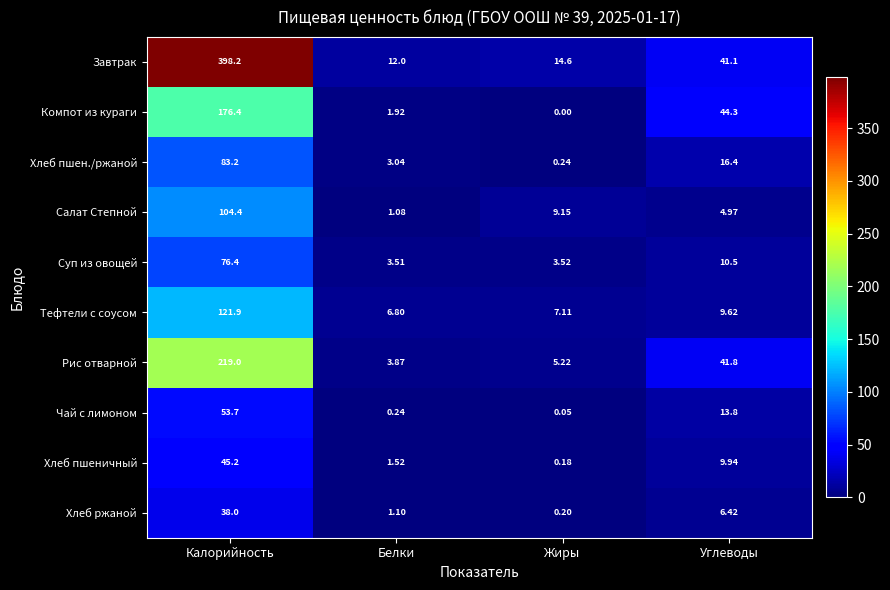

How many categories are shown in the chart?

4